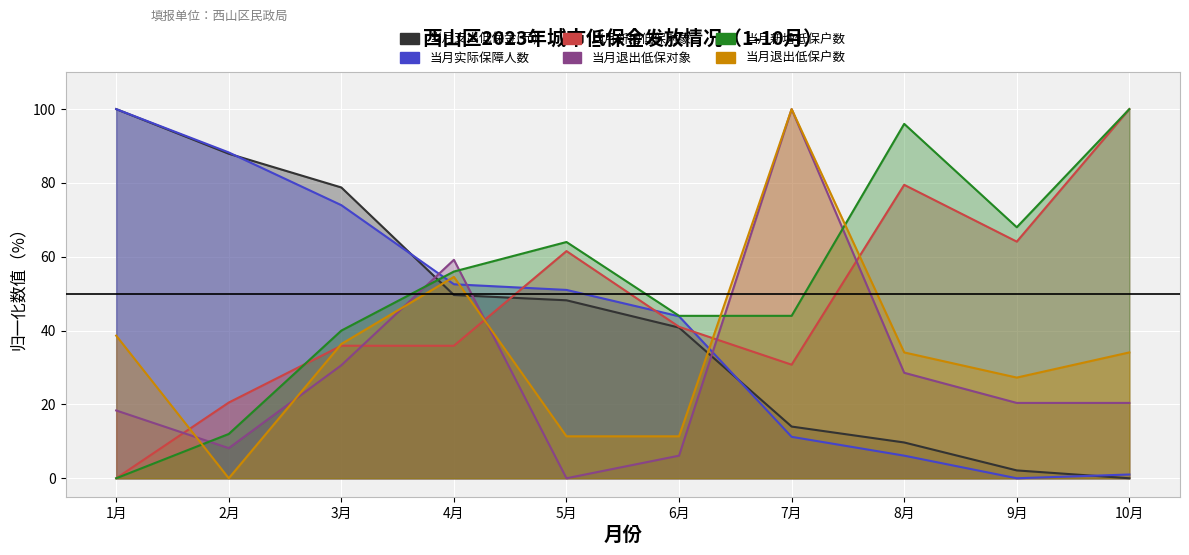

Which label corresponds to the smallest value in the chart?

10月